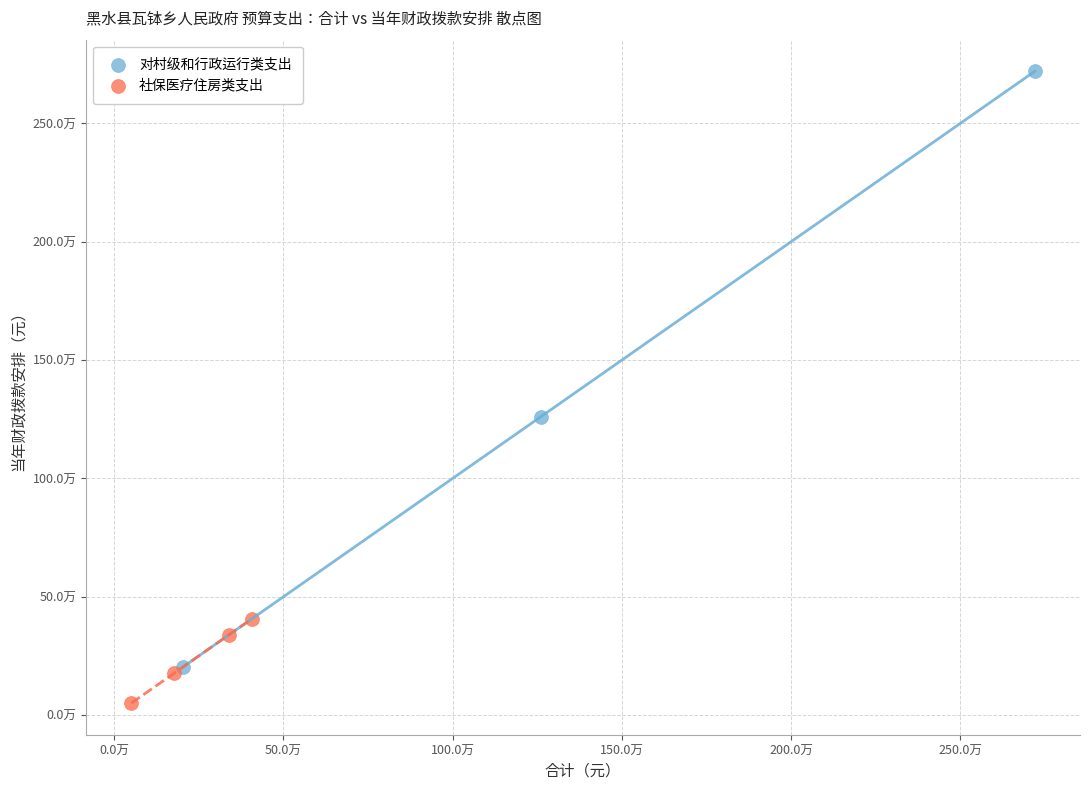

Which series has the widest spread of Y values?

对村级和行政运行类支出